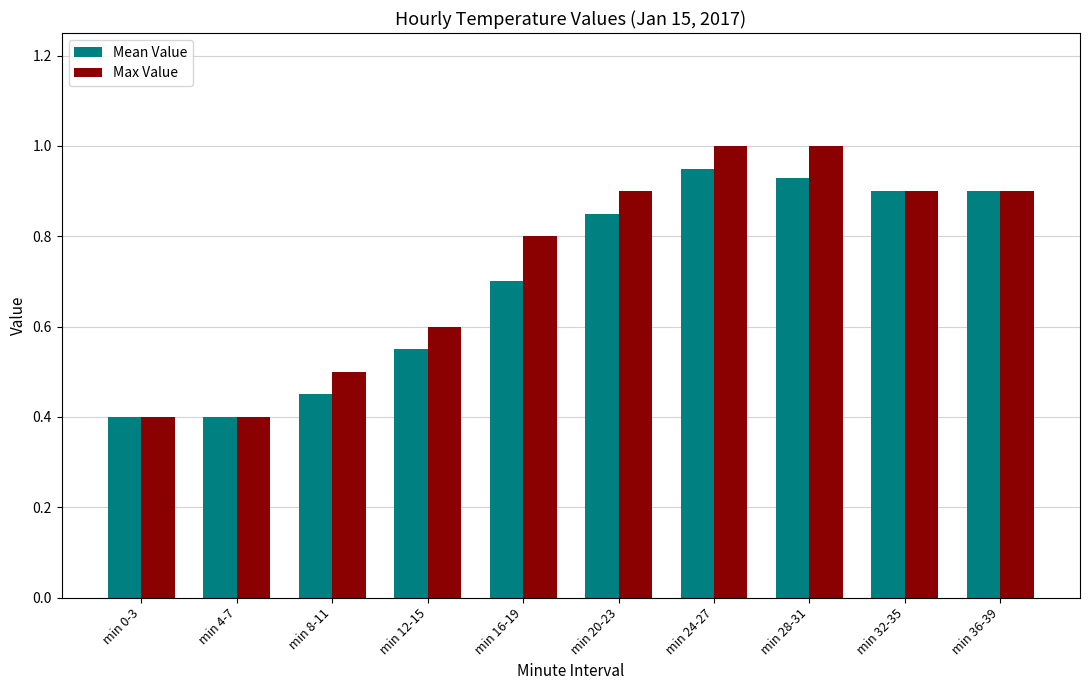

What is the minimum value for Mean Value?

0.4